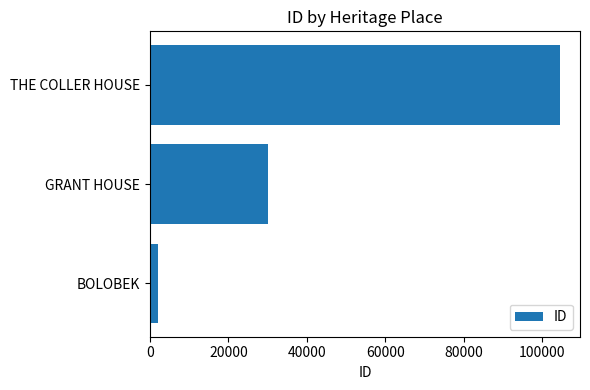

What is the ratio of the value at GRANT HOUSE to the value at THE COLLER HOUSE?

0.3